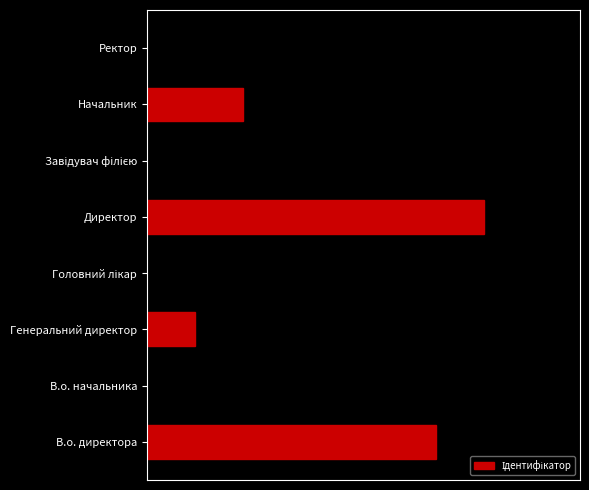

Are the bars horizontal?

Yes